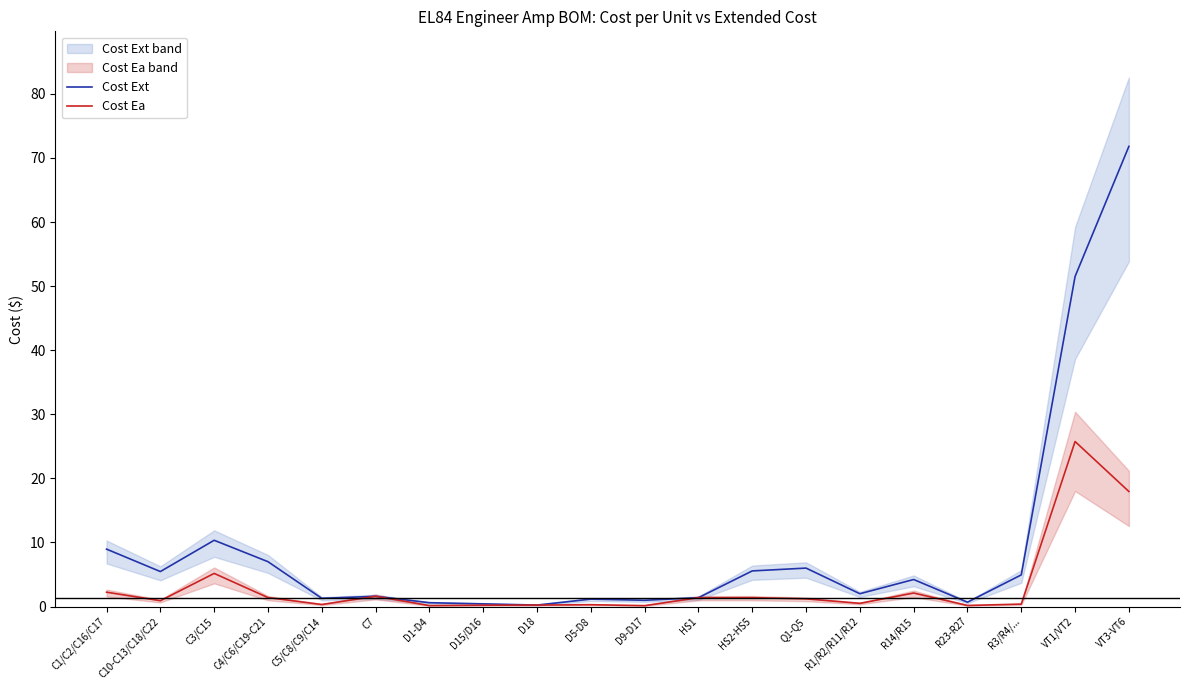

What are all the series names shown in the legend?

Cost Ext, Cost Ea